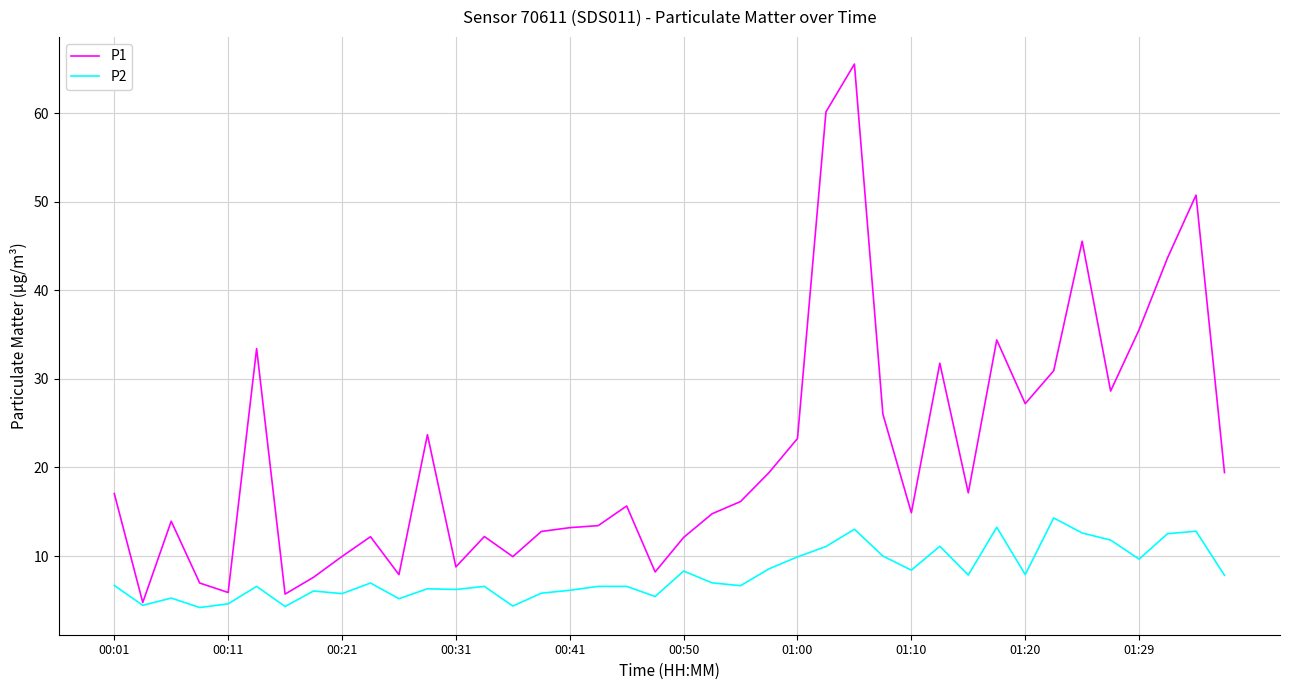

Which series has the largest total across all categories?

P1